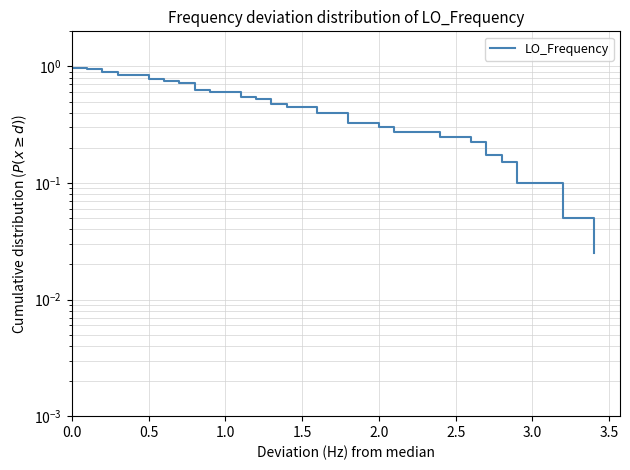

What is the sum of all values?

20.5